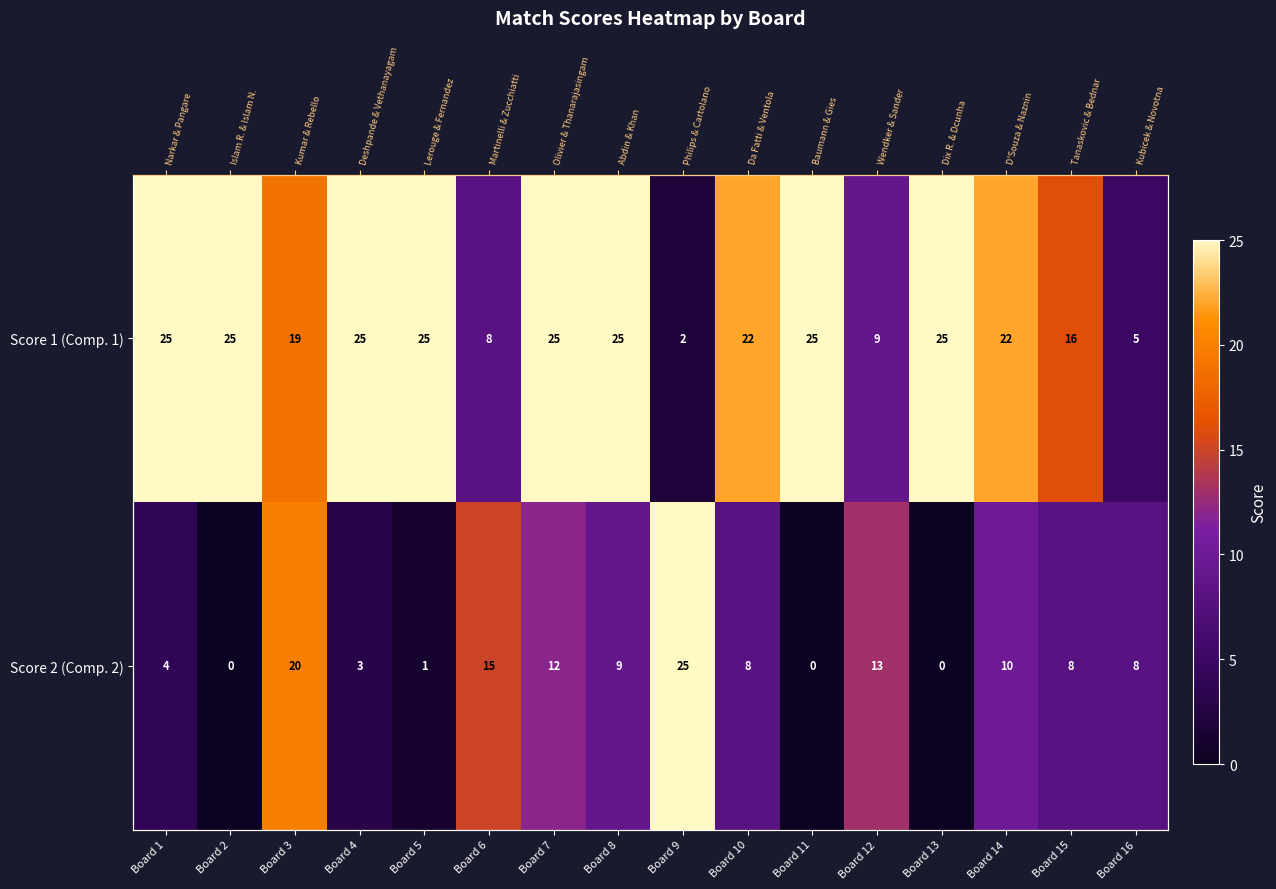

How many series are shown in this chart?

2